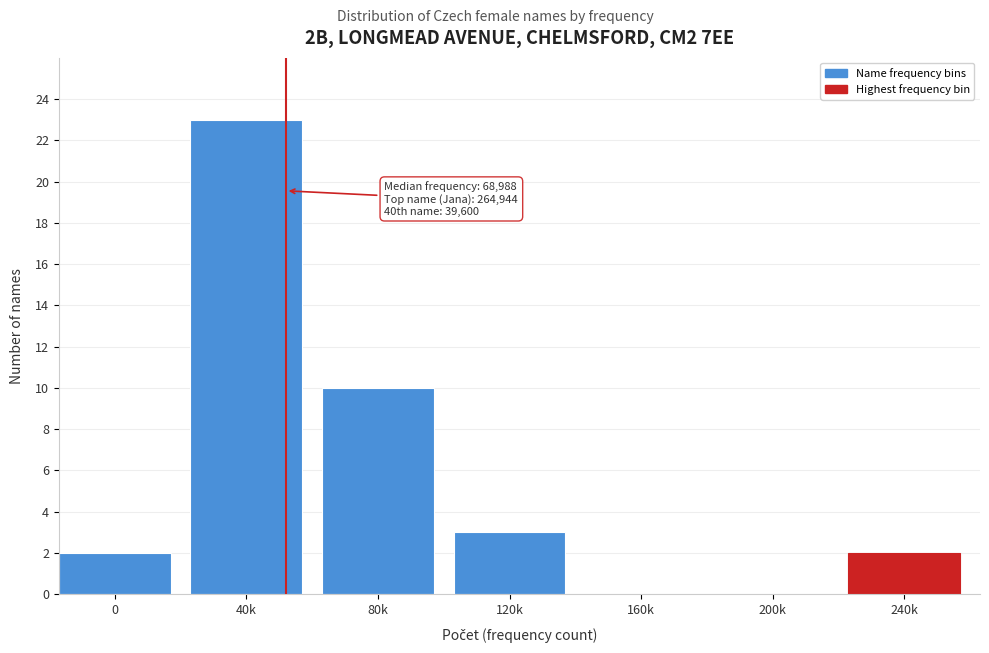

Reading right to left, transcribe all the data shown in this chart.

240k=2	200k=0	160k=0	120k=3	80k=10	40k=23	0=2